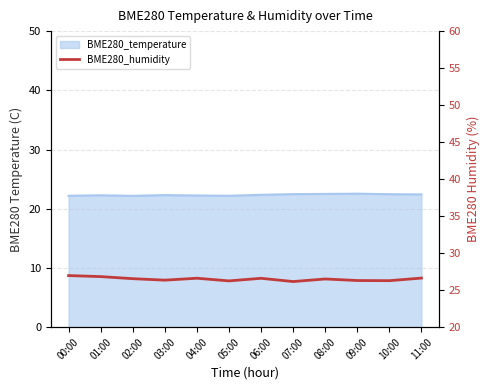

True or false: there are more than 2 points higher than both neighbors.

True